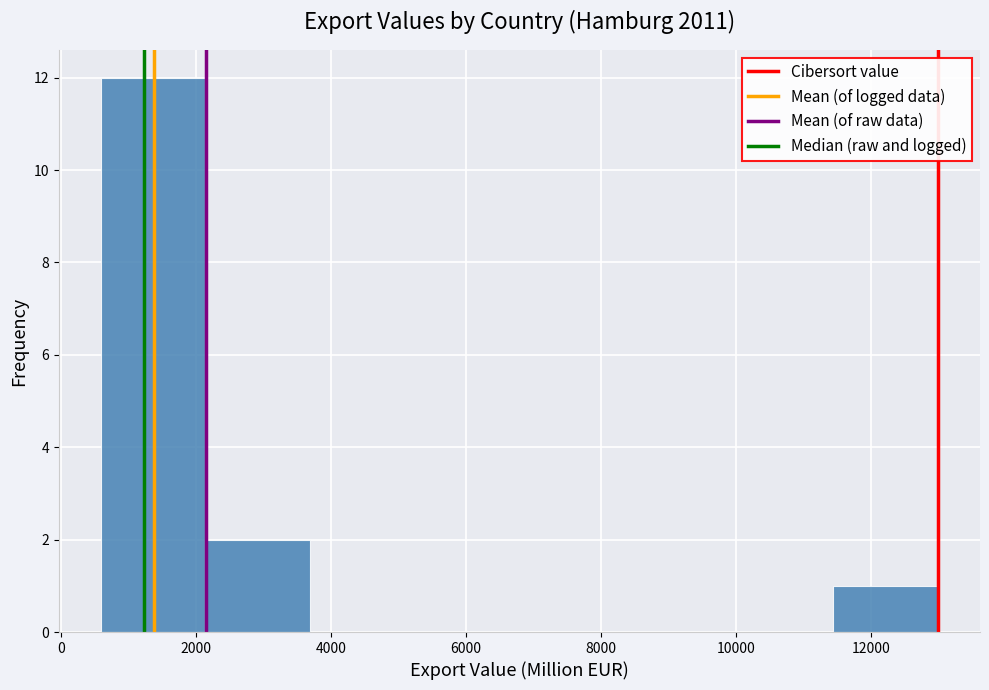

What is the height of the bar covering 600 to 2200 on the x-axis? Neither the bar edges nor the heights are printed on the chart, so give them approximately, as read against the axes.

12